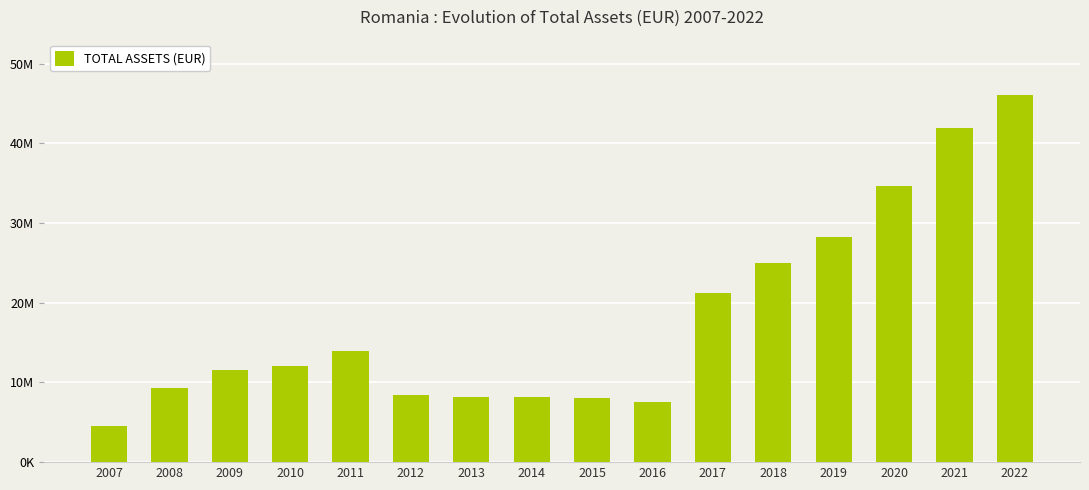

What is the difference between the maximum and minimum values?

41563946